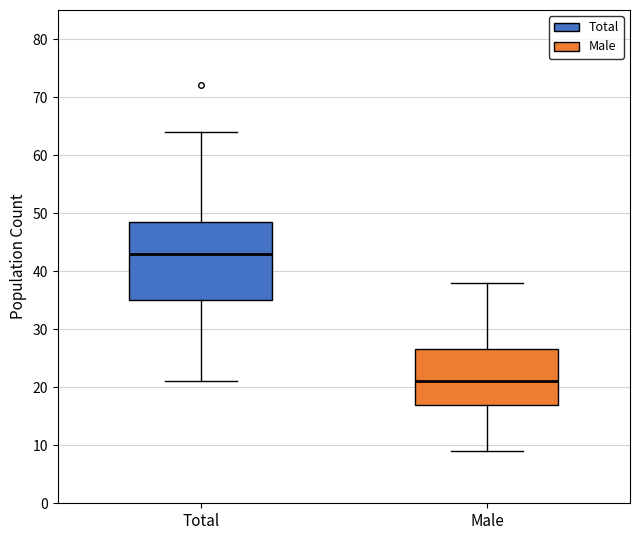

Where does the upper whisker of the box for Total end on the y-axis? The values are not printed on the chart, so give them approximately, as read against the axis.

64